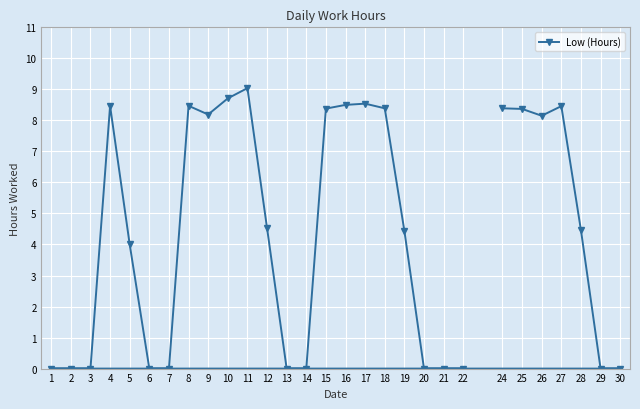

List the labels in order of value, smallest first.

29, 30, 1, 2, 3, 6, 7, 13, 14, 20, 21, 22, 5, 19, 28, 12, 26, 9, 25, 15, 24, 18, 27, 4, 8, 16, 17, 10, 11